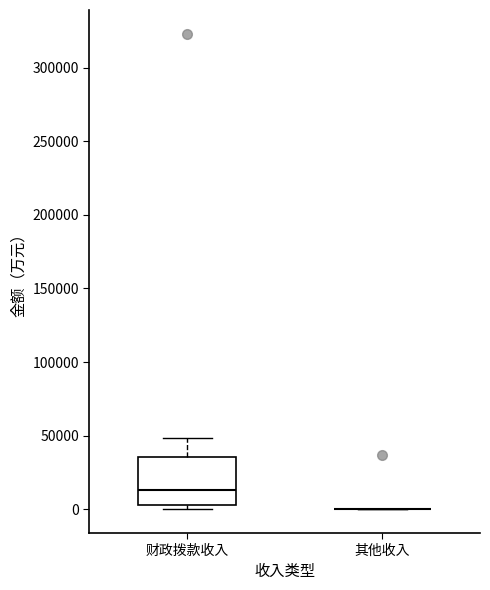

Reading left to right, read every box against the y-axis: the position of its median line, the range the box covers, and the ends of its whiskers. The values are not printed on the chart, so give them approximately, as read against the axis.

财政拨款收入: median 15000, box 5000 to 35000, whiskers 0 to 50000
其他收入: box collapsed to a line at 0, whiskers 0 to 0